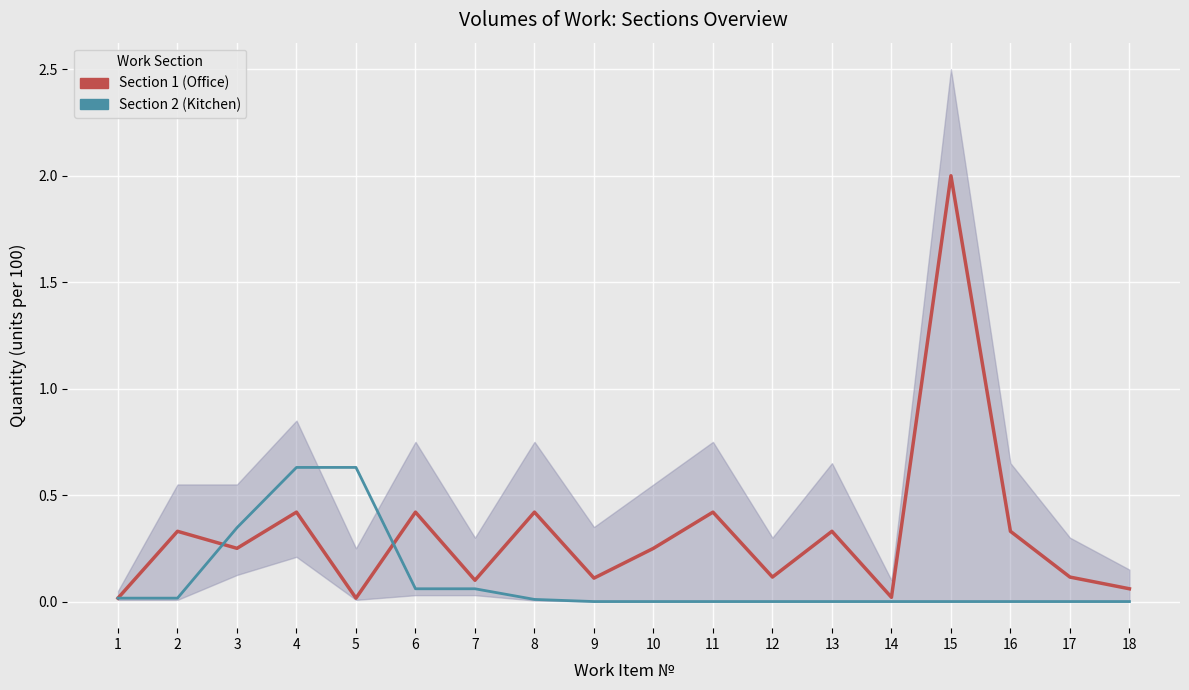

How many lines are shown in the chart?

2